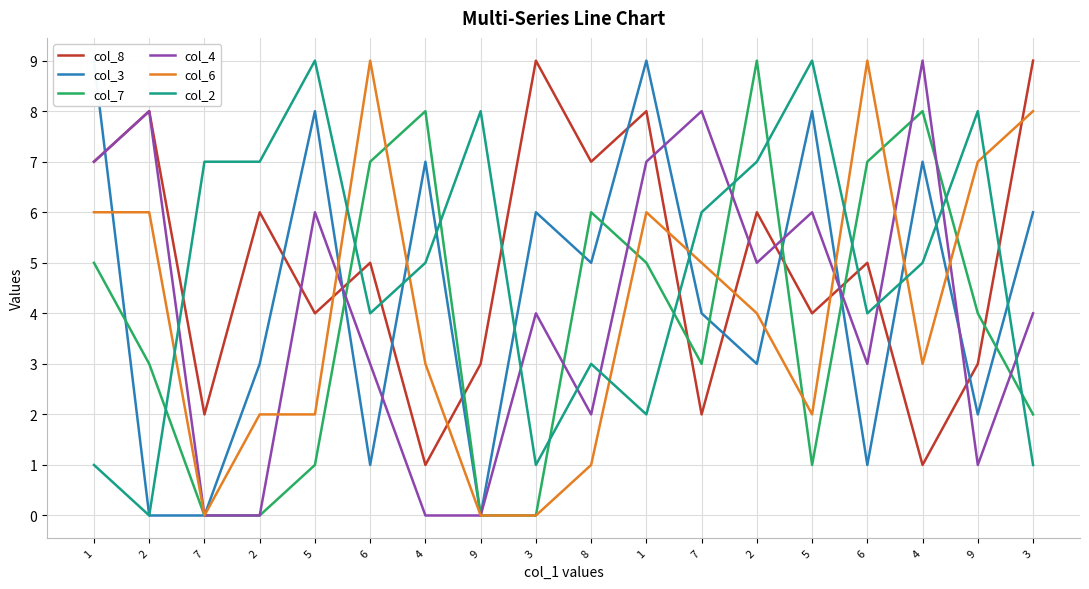

What is the sum of the col_4 values at 7 and 3?

12